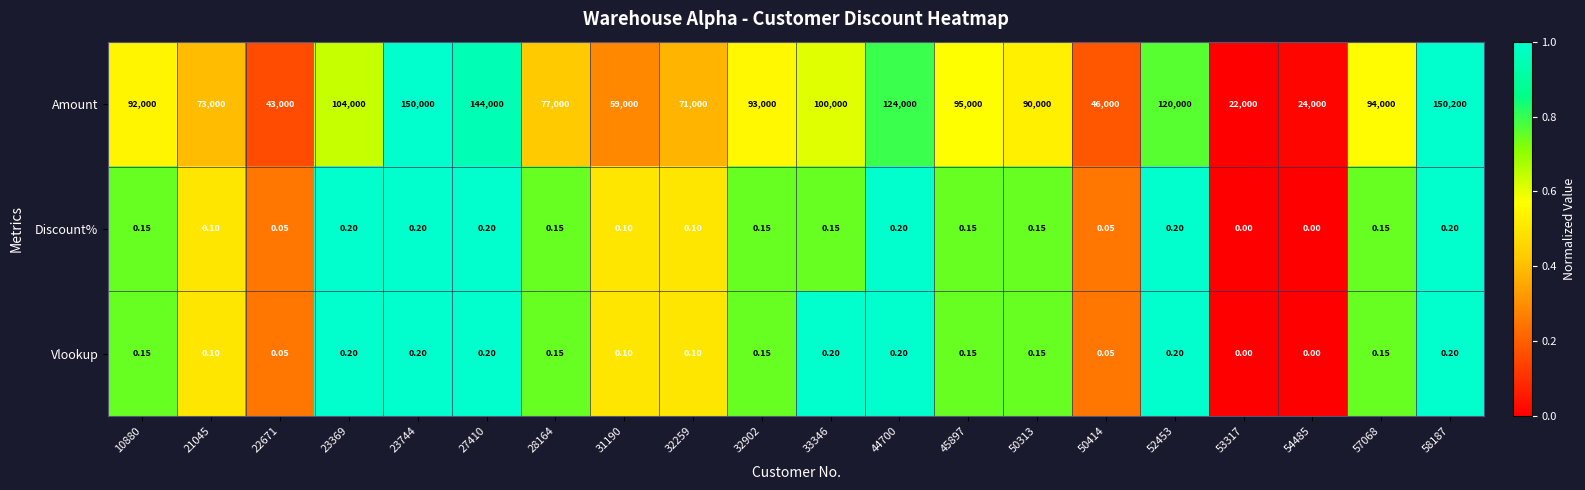

Which series has the largest range (max minus min)?

Amount